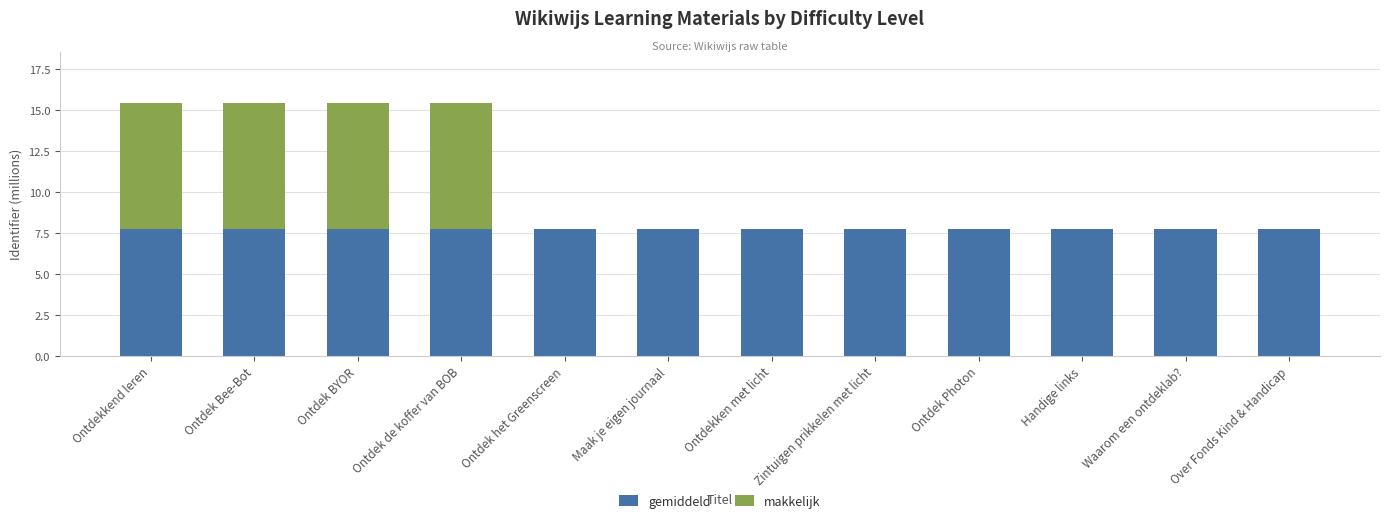

What is the total value across all series at Ontdekken met licht?

7.7